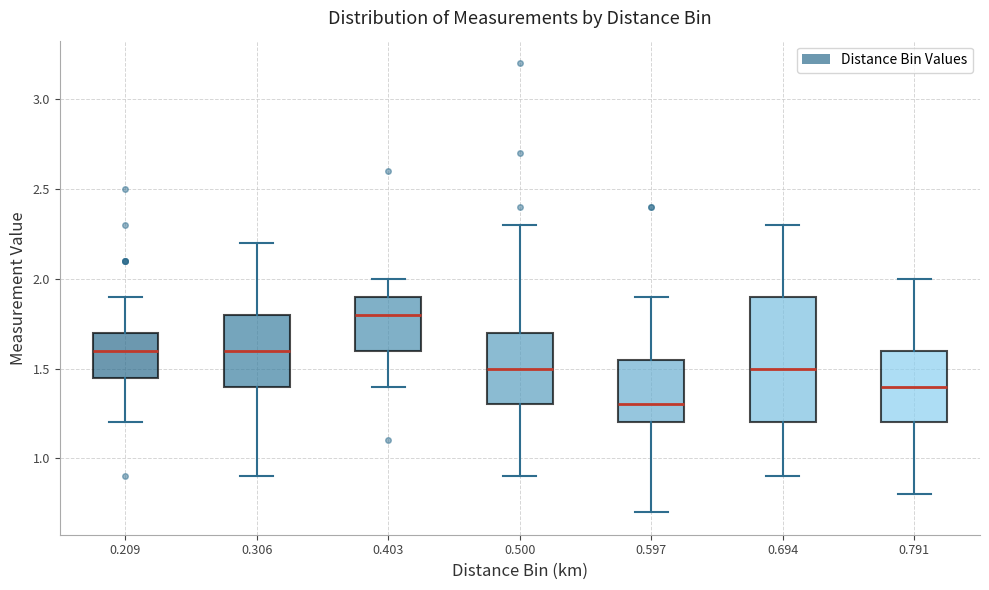

Which box is the tallest, from its lower edge to its upper edge?

0.694